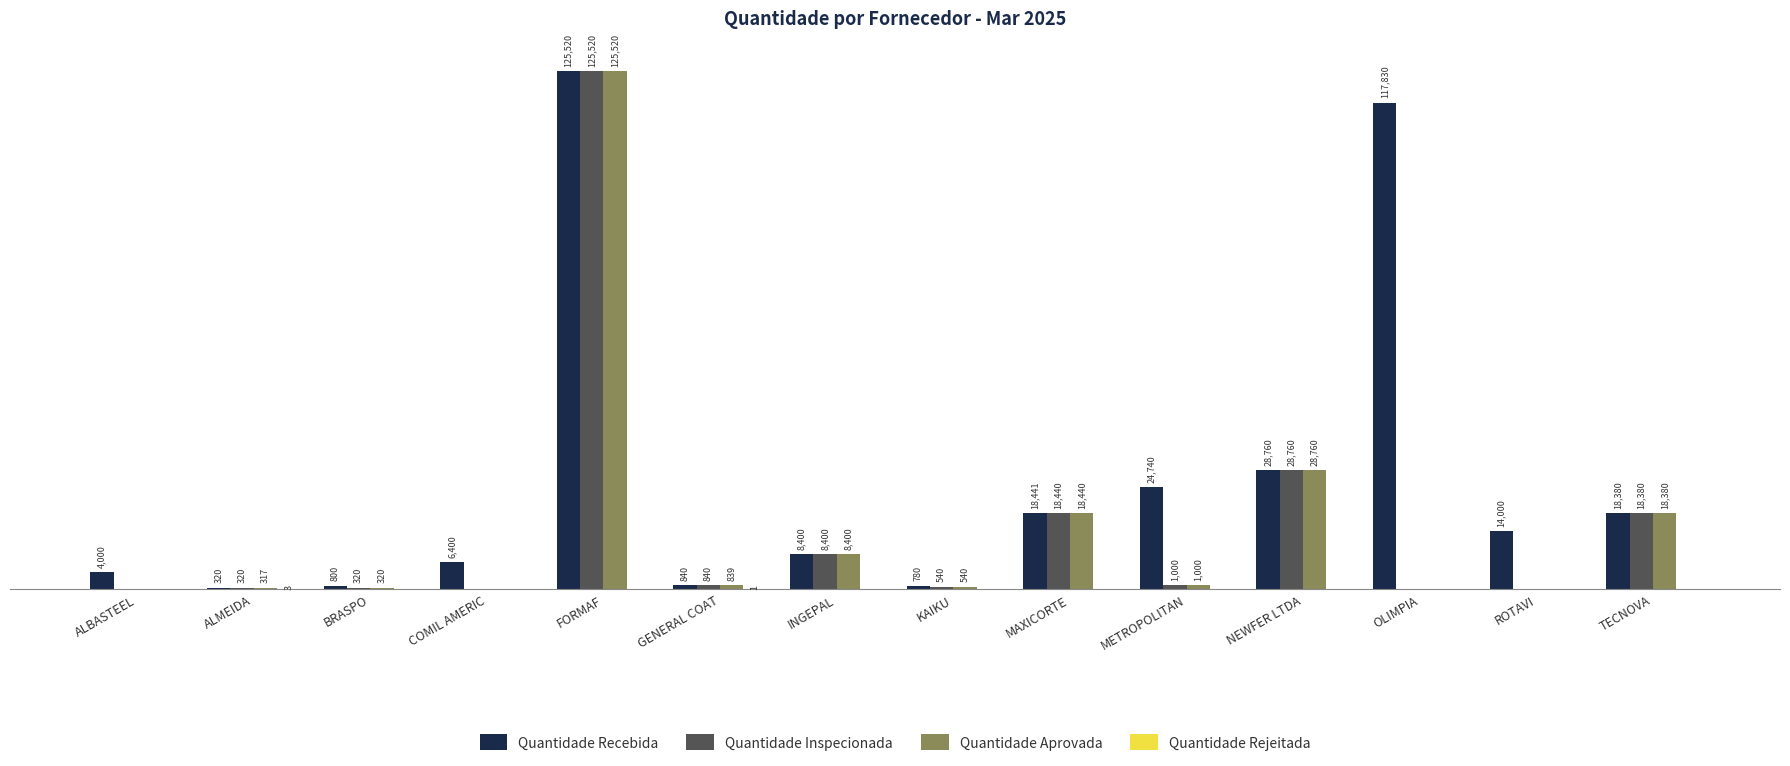

Which series has the largest total across all categories?

Quantidade Recebida